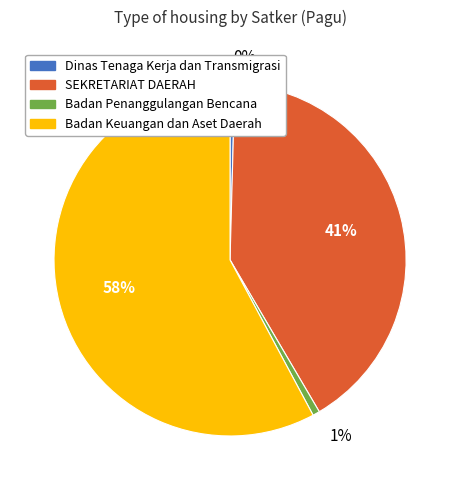

Does any single category account for the majority?

Yes